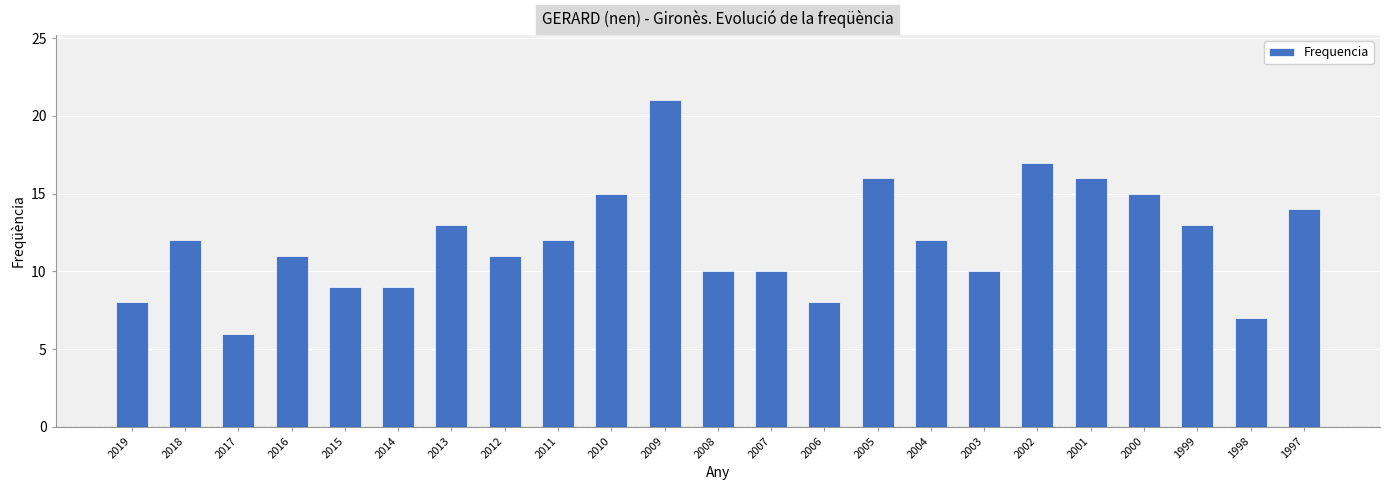

What is the smallest value displayed?

6